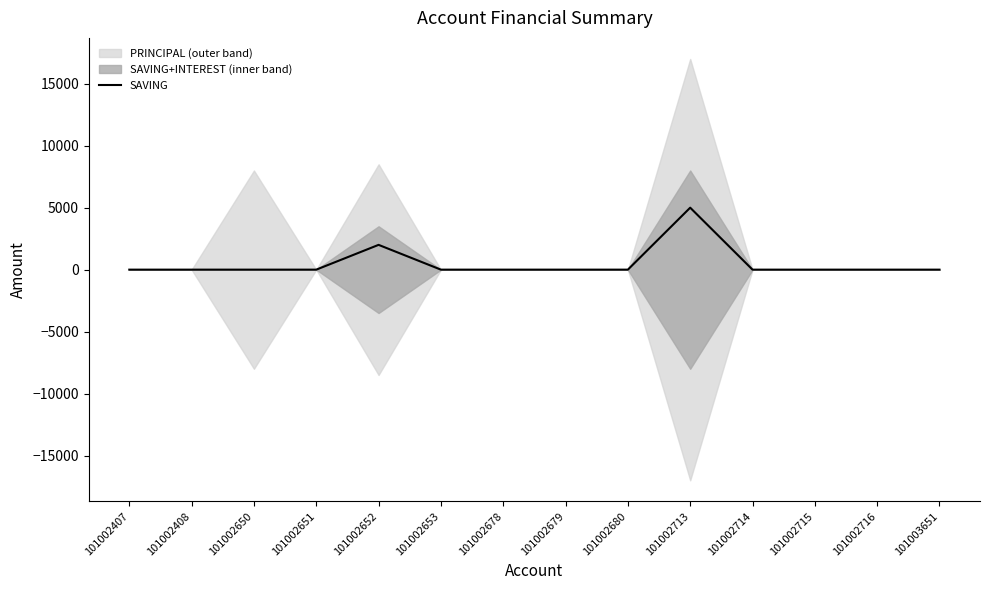

Which category has the highest value across all series?

101002713